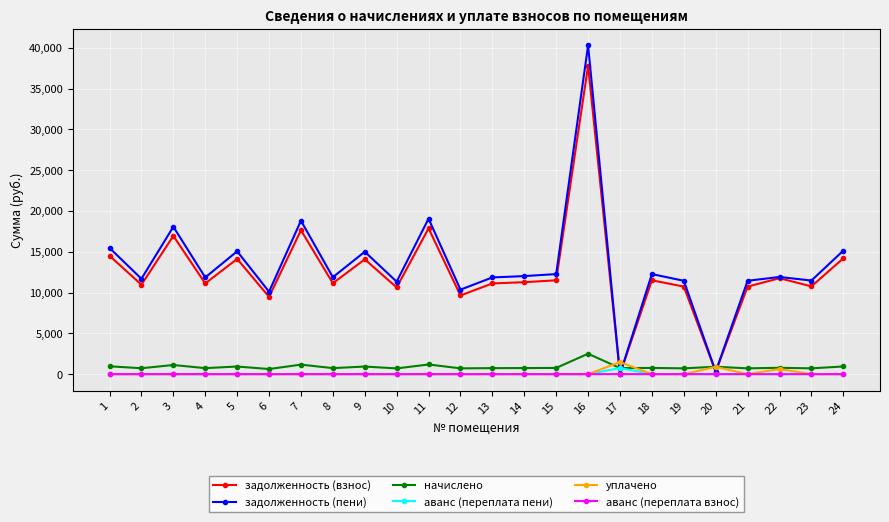

At which label is начислено closest to 1565?

11